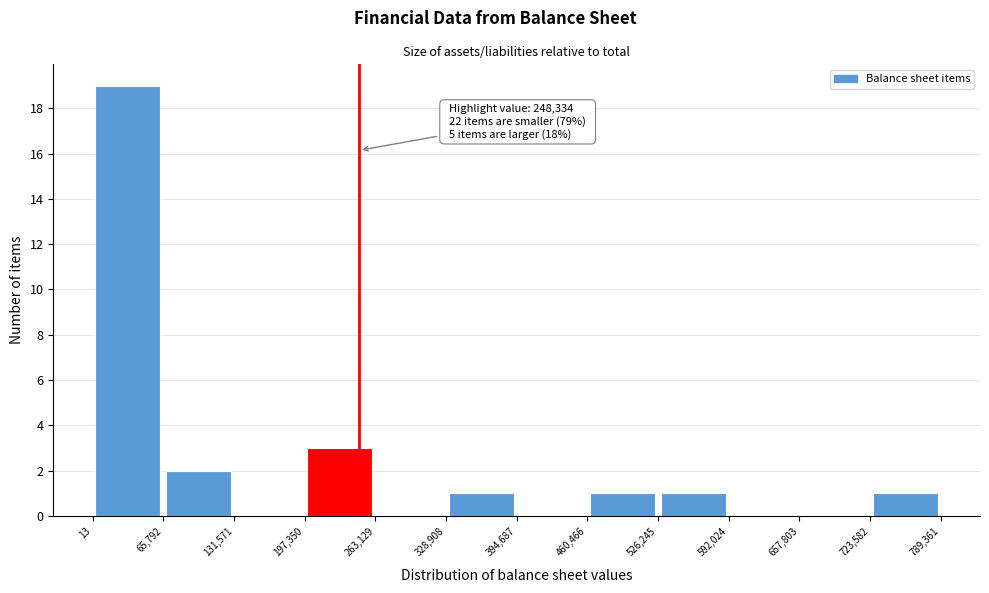

Over which range of the x-axis is the bar tallest?

13 to 65,792